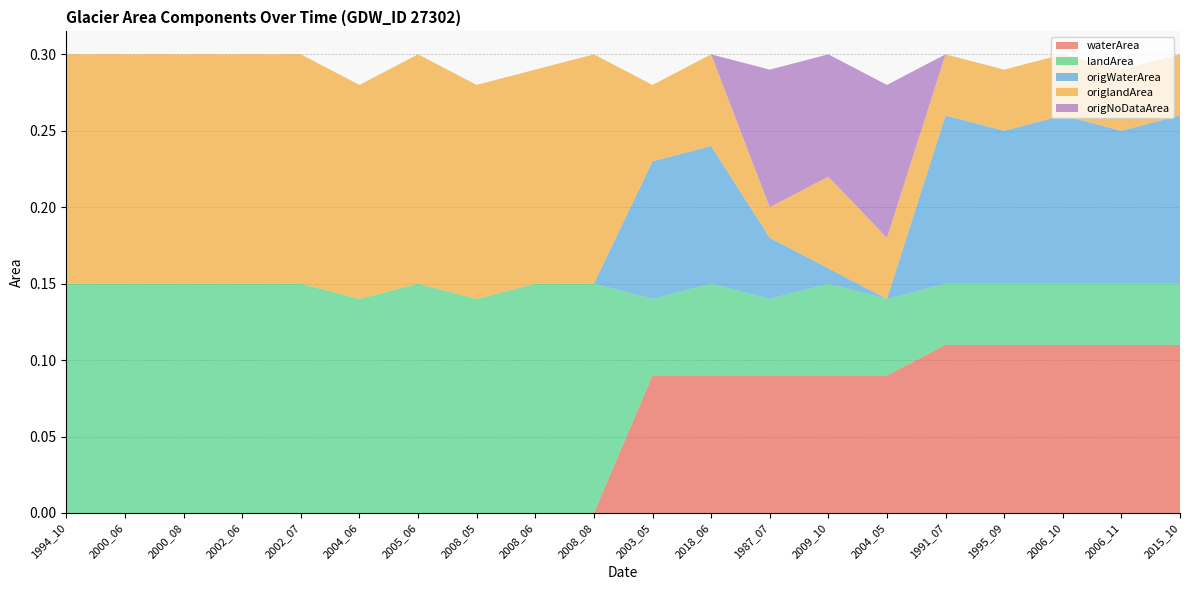

Reading right to left, list all the values displayed in this chart.

waterArea: 2015_10=0.1	2006_11=0.1	2006_10=0.1	1995_09=0.1	1991_07=0.1	2004_05=0.1	2009_10=0.1	1987_07=0.1	2018_06=0.1	2003_05=0.1	2008_08=0.0	2008_06=0.0	2008_05=0.0	2005_06=0.0	2004_06=0.0	2002_07=0.0	2002_06=0.0	2000_08=0.0	2000_06=0.0	1994_10=0.0
landArea: 2015_10=0.0	2006_11=0.0	2006_10=0.0	1995_09=0.0	1991_07=0.0	2004_05=0.1	2009_10=0.1	1987_07=0.1	2018_06=0.1	2003_05=0.1	2008_08=0.1	2008_06=0.1	2008_05=0.1	2005_06=0.1	2004_06=0.1	2002_07=0.1	2002_06=0.1	2000_08=0.1	2000_06=0.1	1994_10=0.1
origWaterArea: 2015_10=0.1	2006_11=0.1	2006_10=0.1	1995_09=0.1	1991_07=0.1	2004_05=0.0	2009_10=0.0	1987_07=0.0	2018_06=0.1	2003_05=0.1	2008_08=0.0	2008_06=0.0	2008_05=0.0	2005_06=0.0	2004_06=0.0	2002_07=0.0	2002_06=0.0	2000_08=0.0	2000_06=0.0	1994_10=0.0
origlandArea: 2015_10=0.0	2006_11=0.0	2006_10=0.0	1995_09=0.0	1991_07=0.0	2004_05=0.0	2009_10=0.1	1987_07=0.0	2018_06=0.1	2003_05=0.1	2008_08=0.1	2008_06=0.1	2008_05=0.1	2005_06=0.1	2004_06=0.1	2002_07=0.1	2002_06=0.1	2000_08=0.1	2000_06=0.1	1994_10=0.1
origNoDataArea: 2015_10=0.0	2006_11=0.0	2006_10=0.0	1995_09=0.0	1991_07=0.0	2004_05=0.1	2009_10=0.1	1987_07=0.1	2018_06=0.0	2003_05=0.0	2008_08=0.0	2008_06=0.0	2008_05=0.0	2005_06=0.0	2004_06=0.0	2002_07=0.0	2002_06=0.0	2000_08=0.0	2000_06=0.0	1994_10=0.0